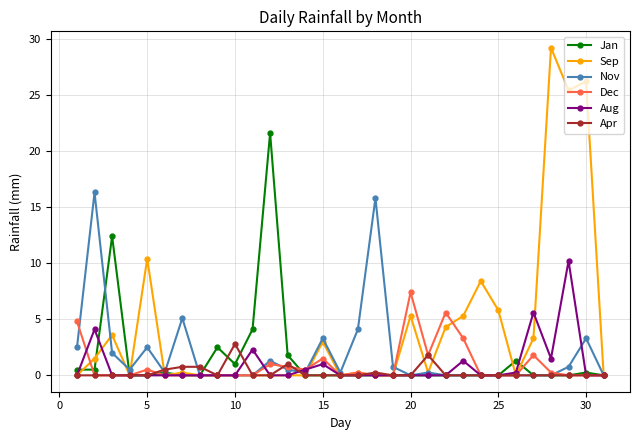

List the series in order of their peak value, lowest first.

Apr, Dec, Aug, Nov, Jan, Sep